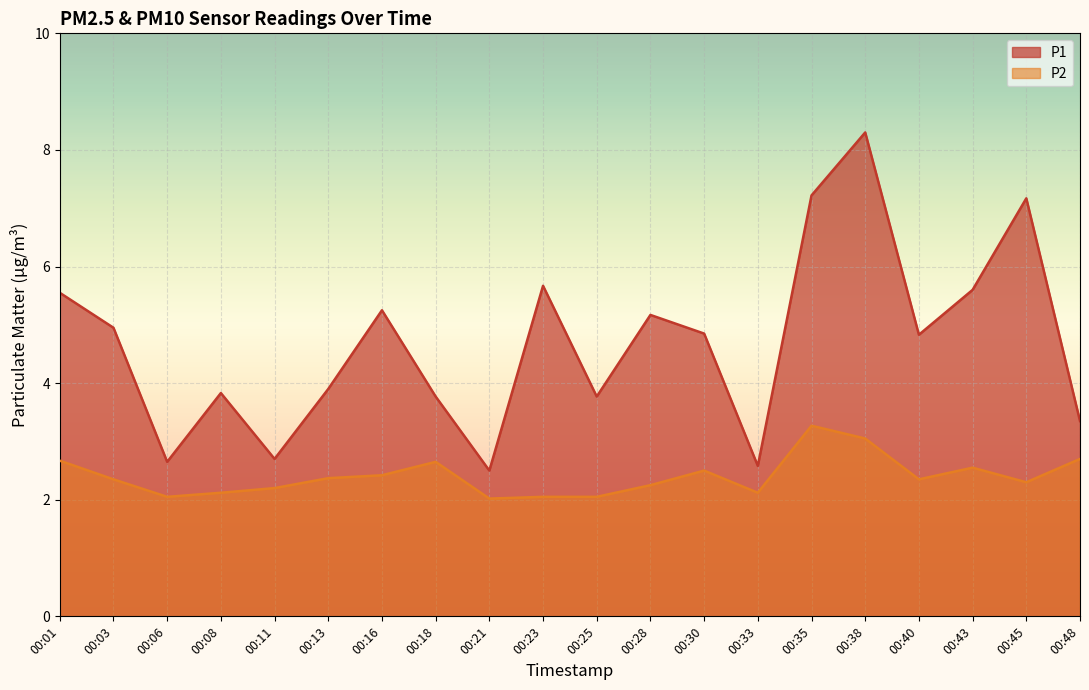

What is the total value across all series at 00:08?

6.0